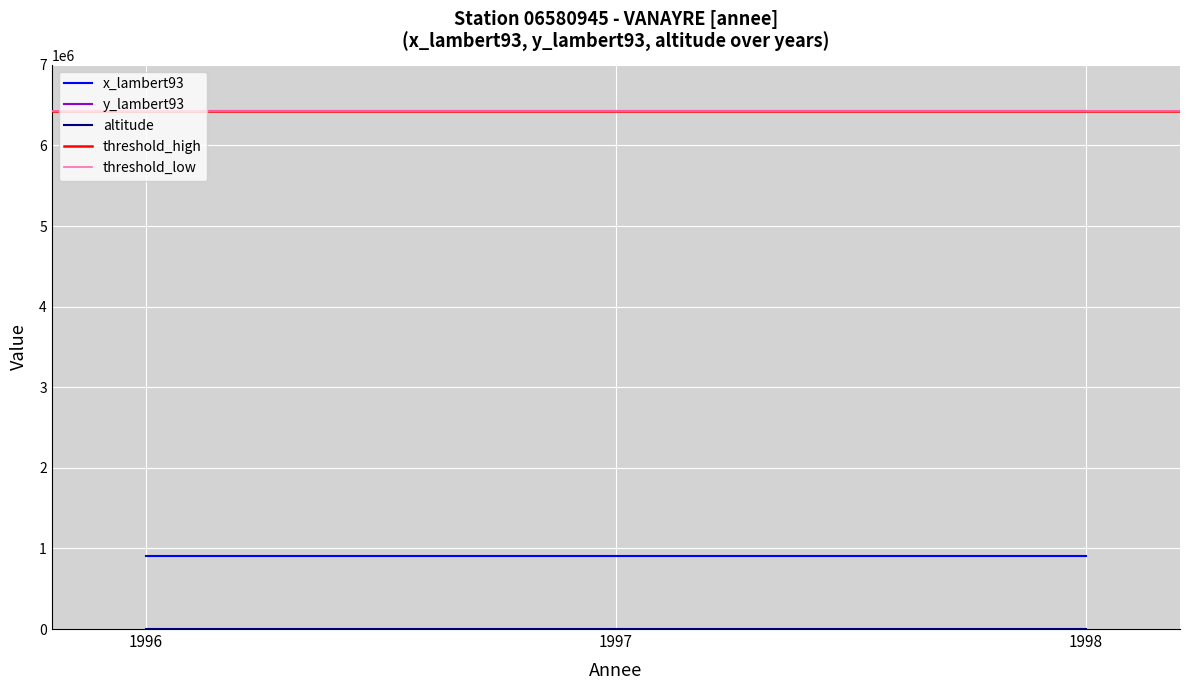

What is the value of the x_lambert93 point at the 2nd from the left?

907272